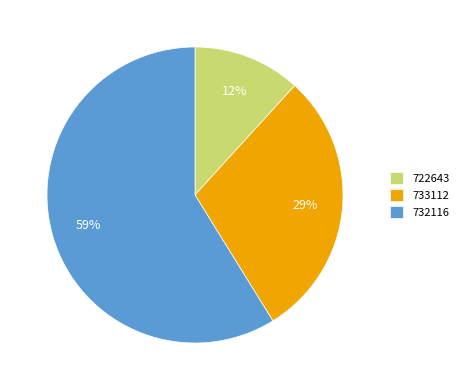

True or false: 722643 accounts for 12% of the total.

True